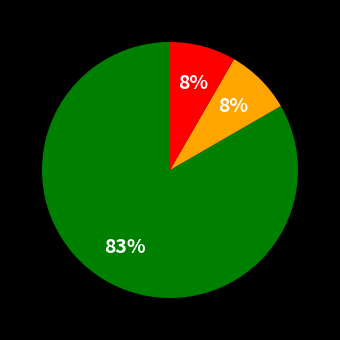

How many segments does this pie chart have?

3